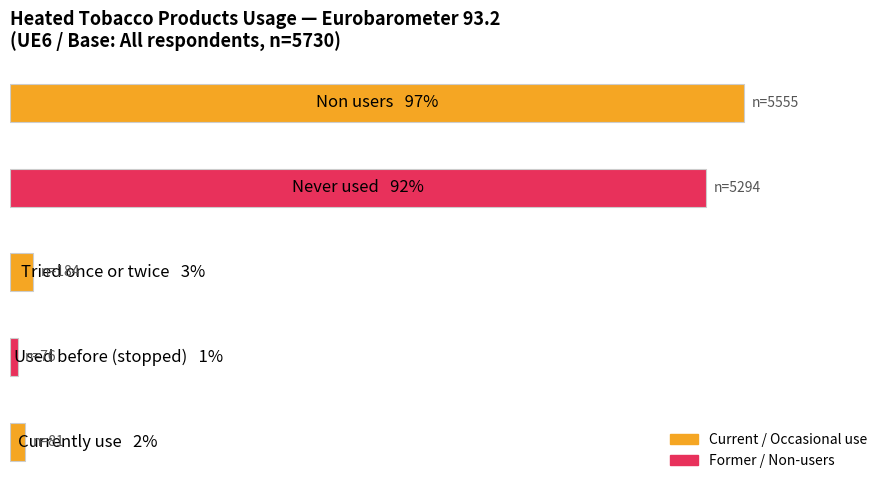

Are the bars horizontal?

Yes